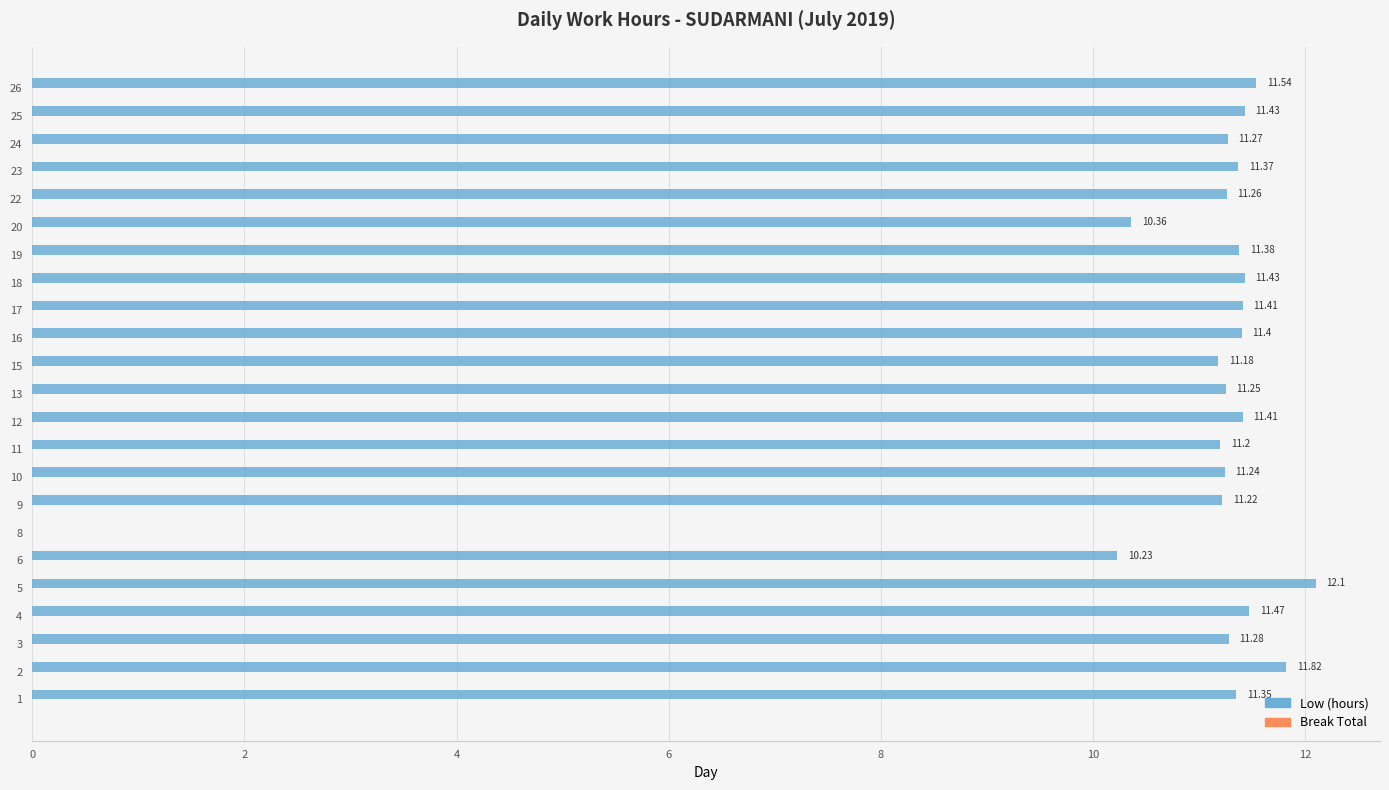

Are the bars horizontal?

Yes